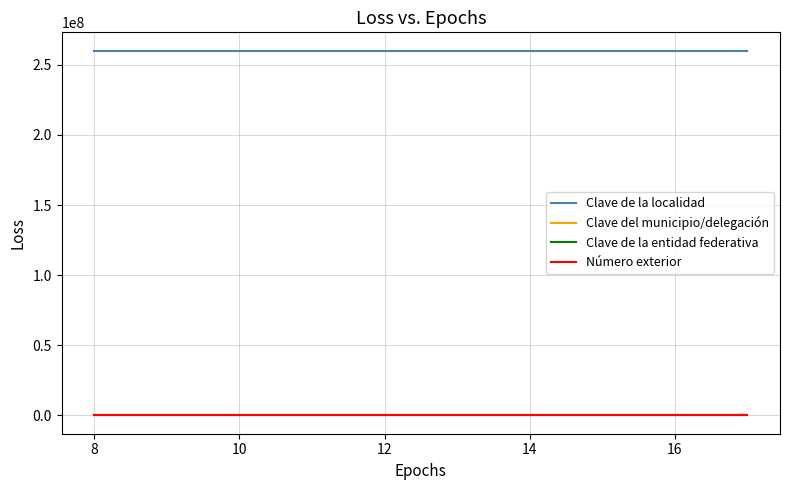

How many categories are shown in the chart?

10